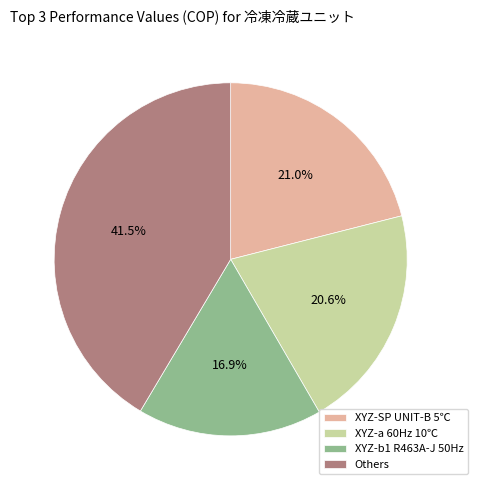

What is the smallest slice in the pie chart?

XYZ-b1 R463A-J 50Hz